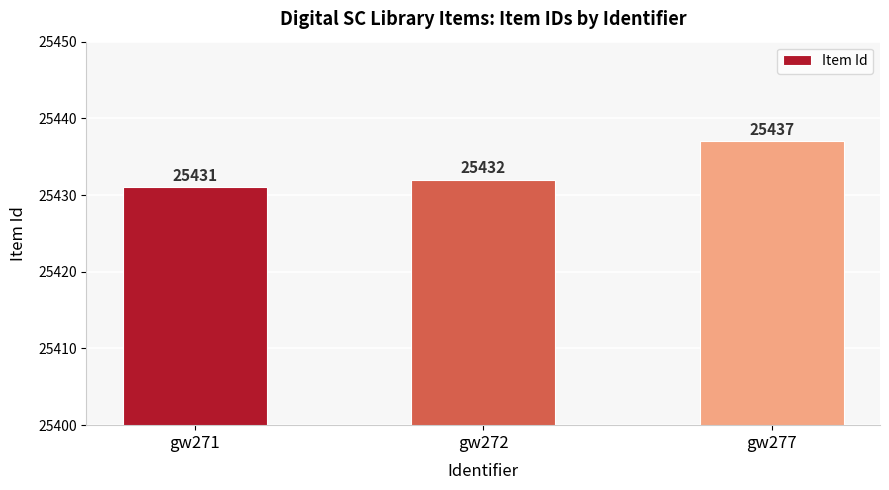

Reading left to right, list all the values displayed in this chart.

25431	25432	25437